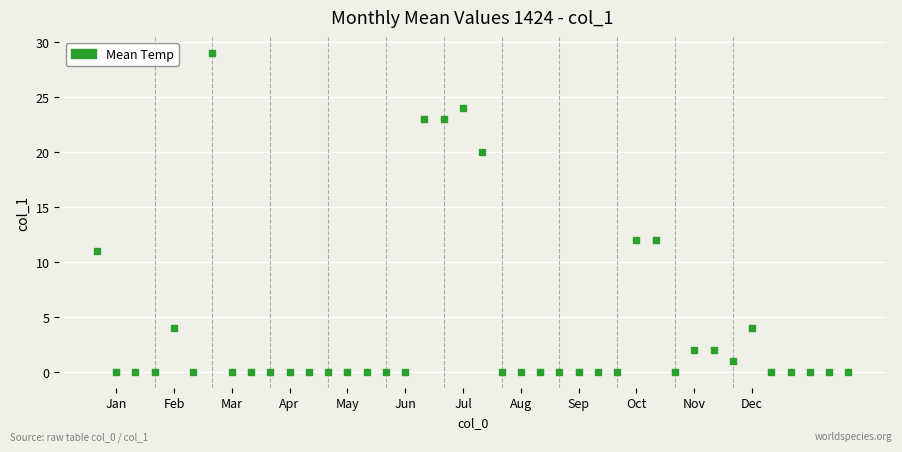

What is the range of Y values (max minus min)?

29